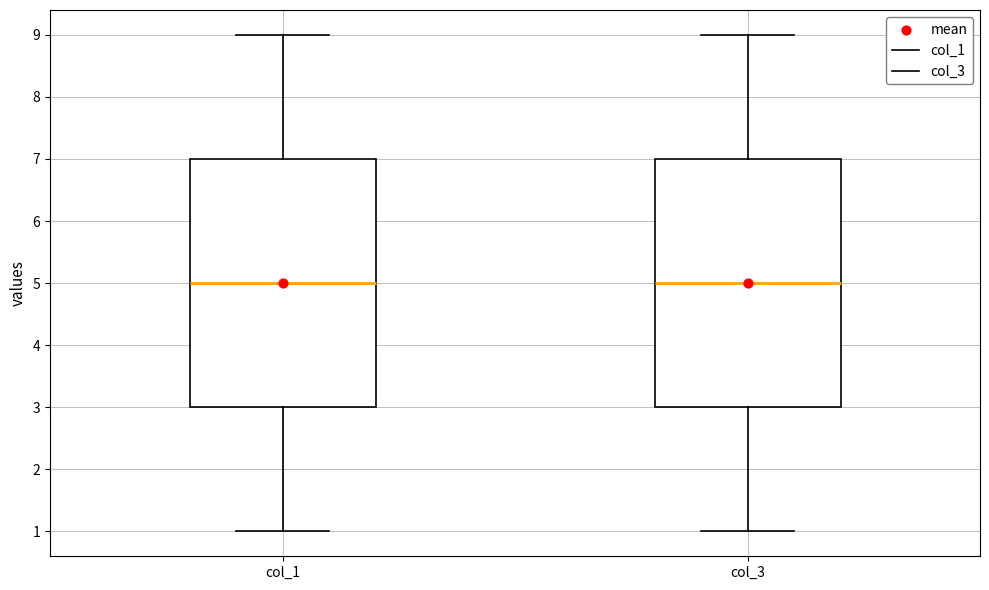

Where does the lower whisker of the box for col_1 end on the y-axis? The values are not printed on the chart, so give them approximately, as read against the axis.

1